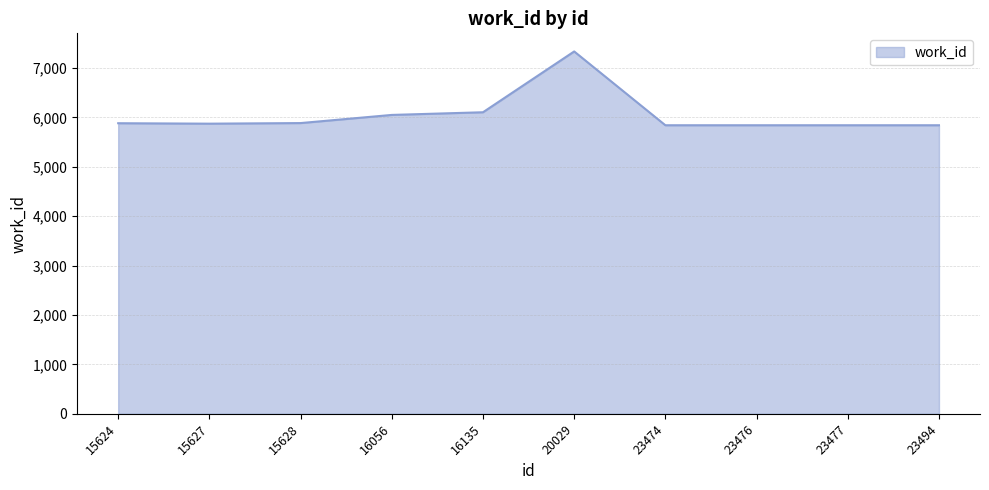

What is the ratio of the value at 23477 to the value at 23476?

1.0